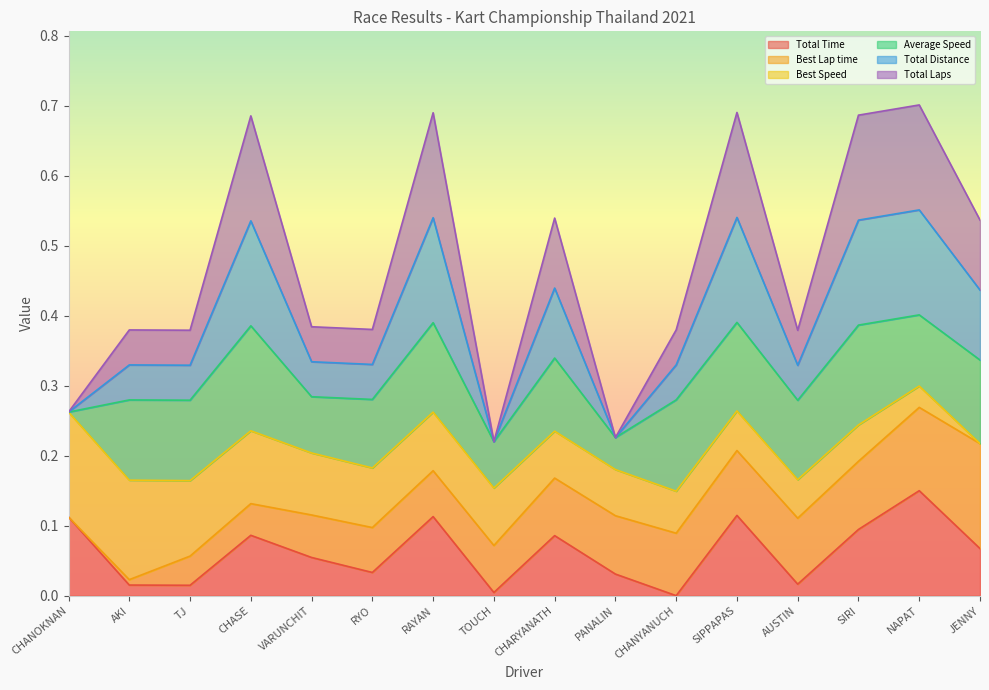

Where is the first local maximum for Total Time?

CHASE